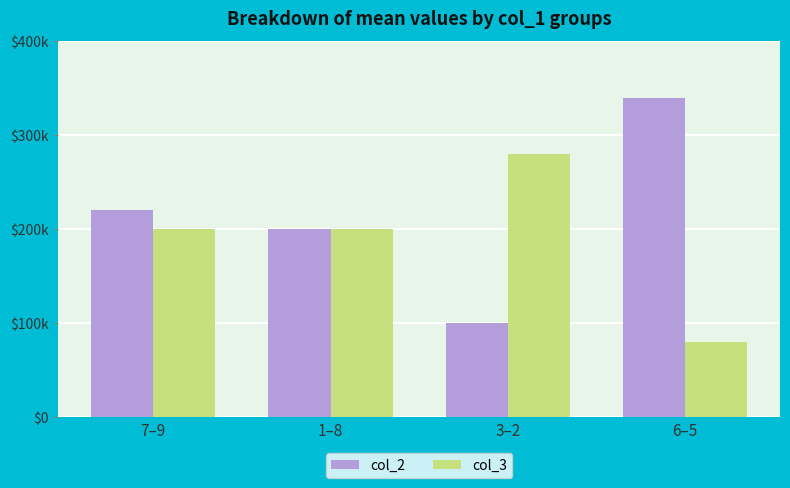

At which category is the sum across all series the highest?

7–9